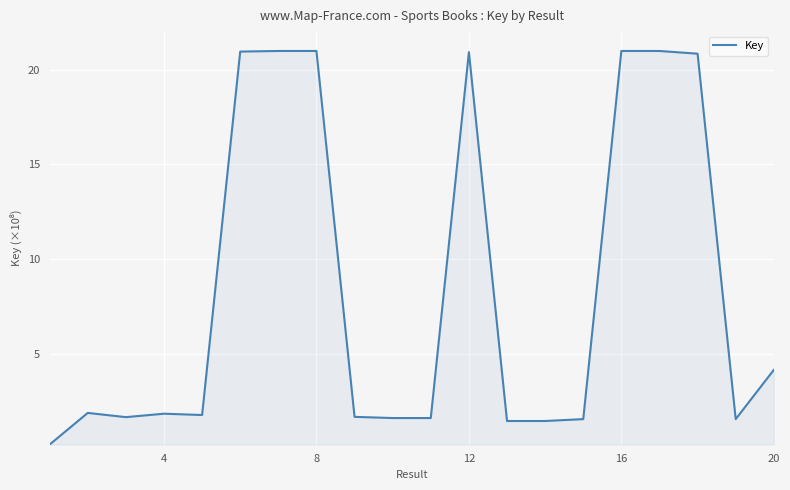

What is the difference between the maximum and minimum values?

20.8